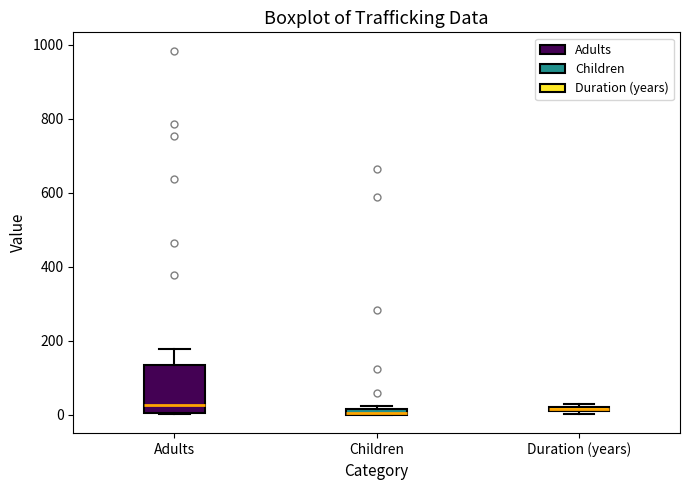

Which box is the tallest, from its lower edge to its upper edge?

Adults